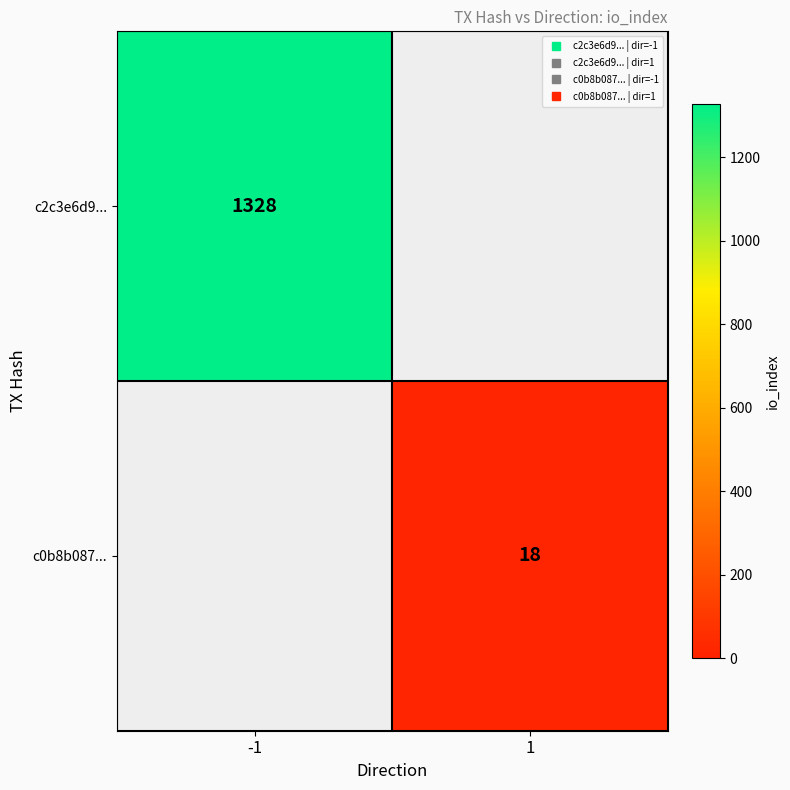

How many positive values does the c0b8b087... series have?

1